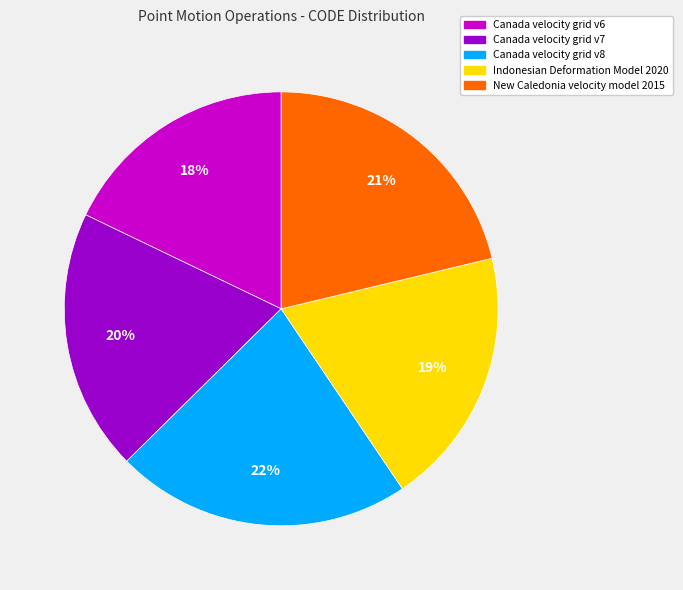

What is the smallest slice in the pie chart?

Canada velocity grid v6